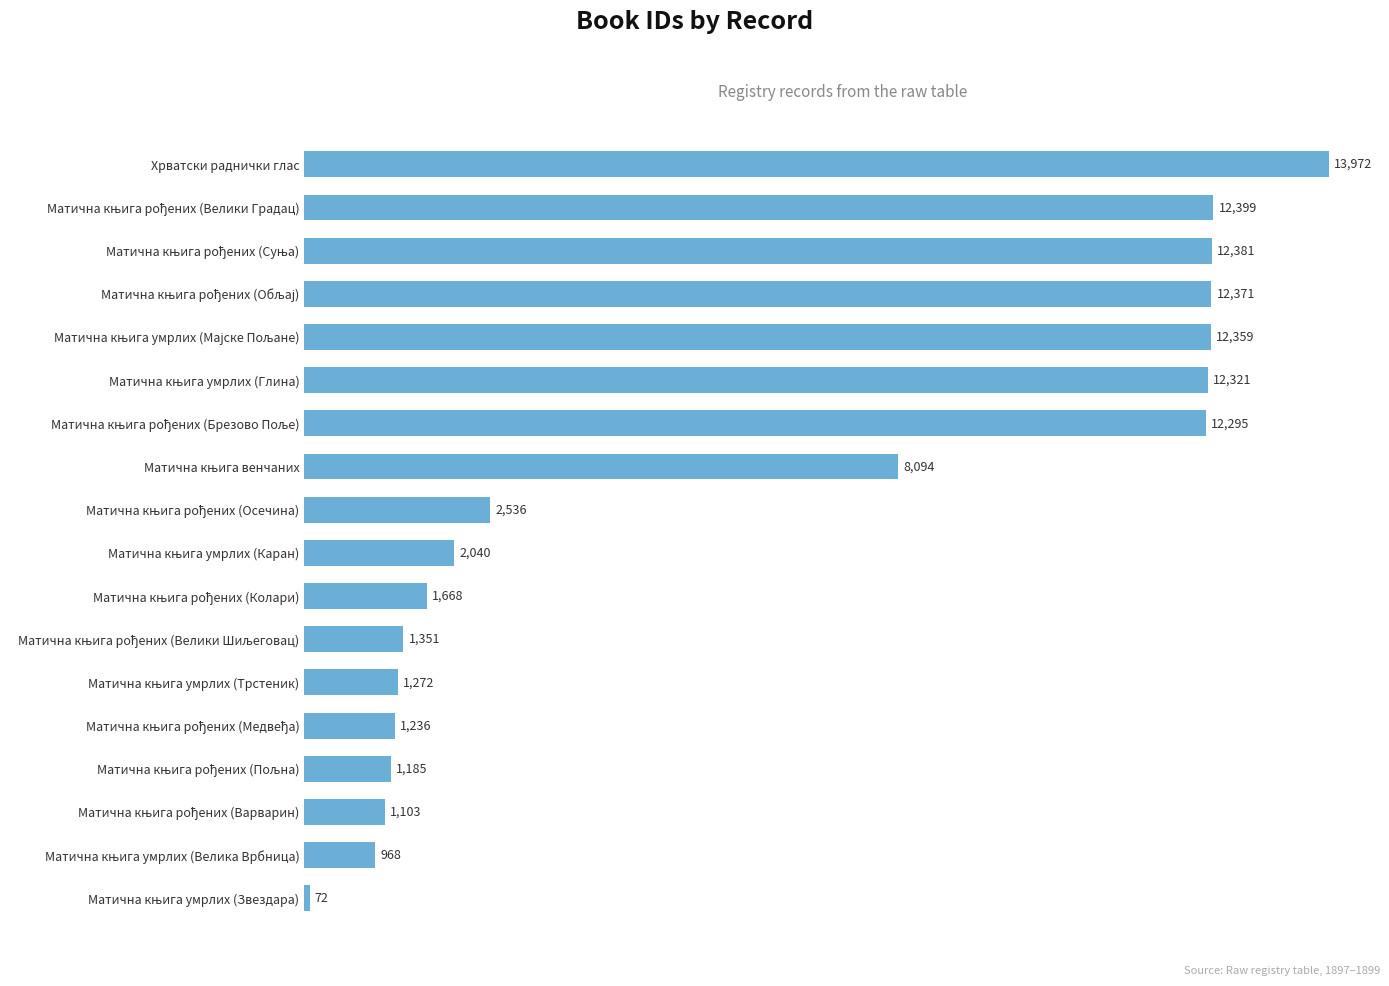

What is the average value?

6090